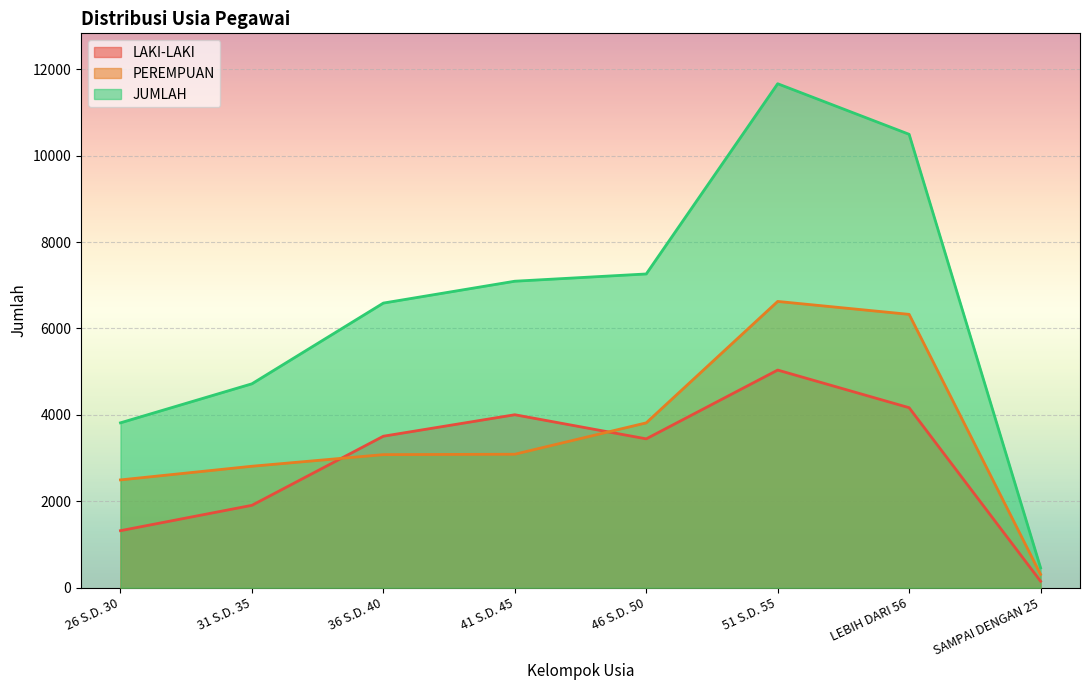

Which series changed the most between 31 S.D. 35 and SAMPAI DENGAN 25?

JUMLAH